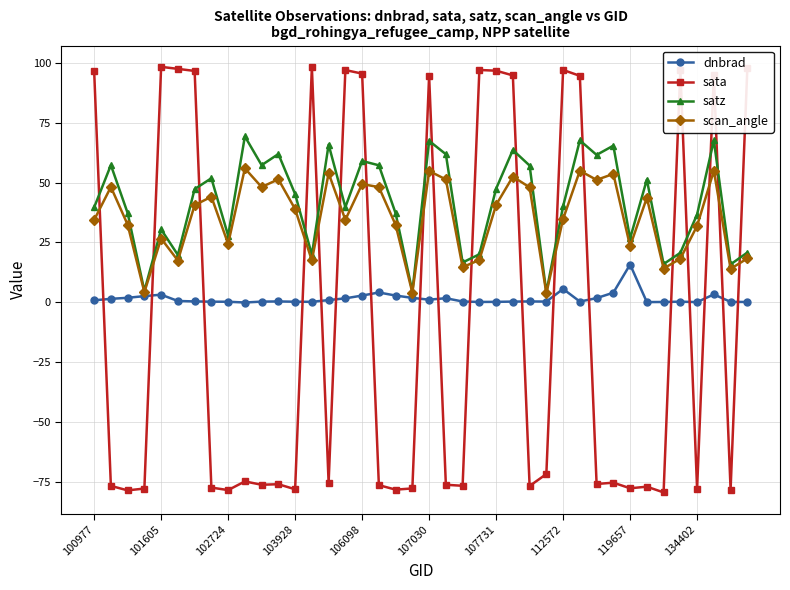

True or false: dnbrad and scan_angle intersect in this chart.

False